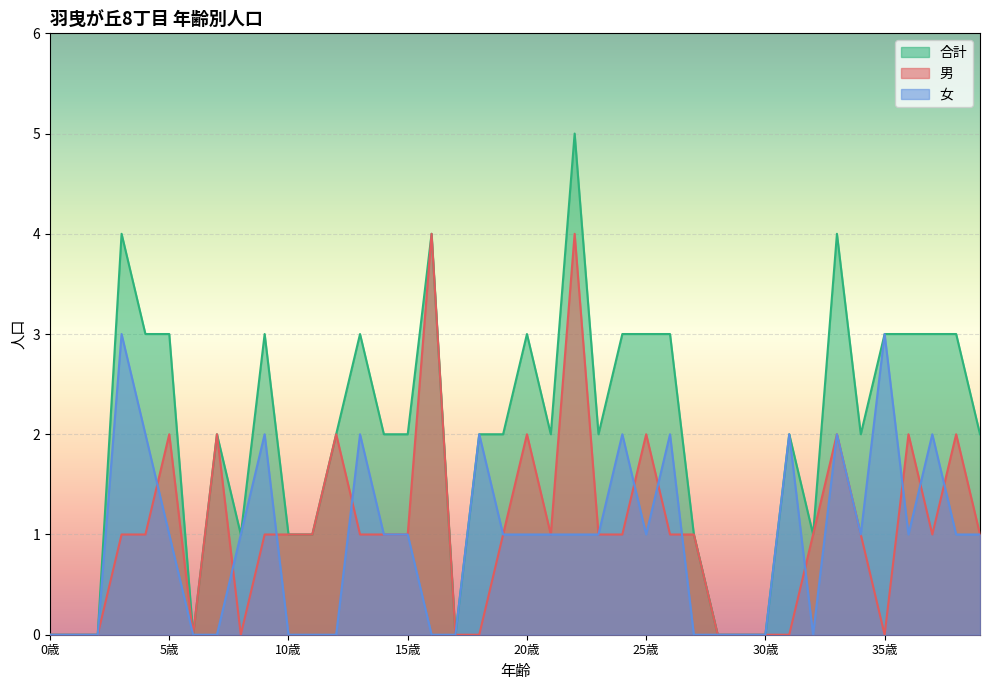

At how many categories does at least one series exceed 2?

16